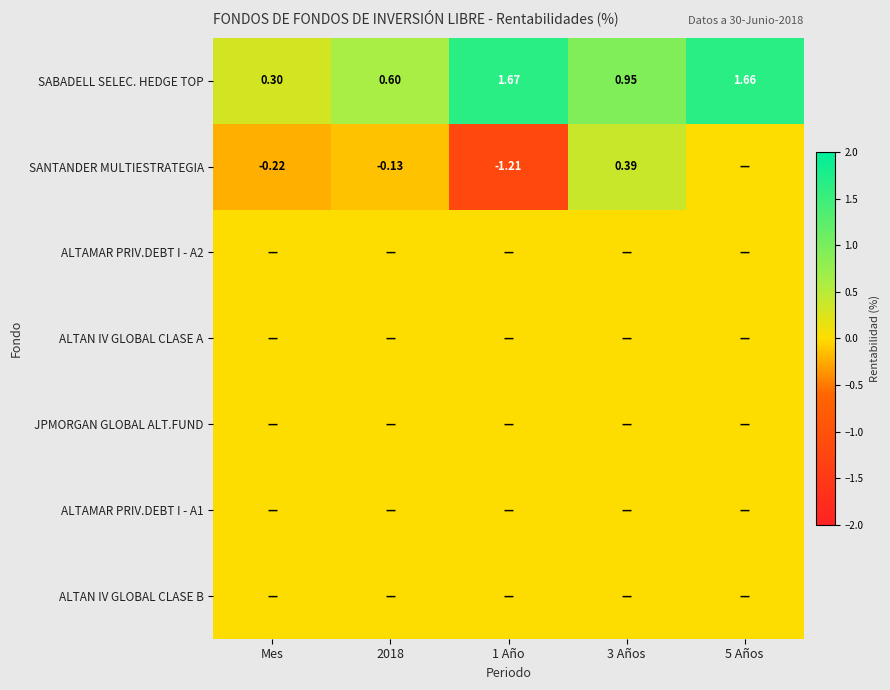

Which series has the largest total across all categories?

SABADELL SELEC. HEDGE TOP